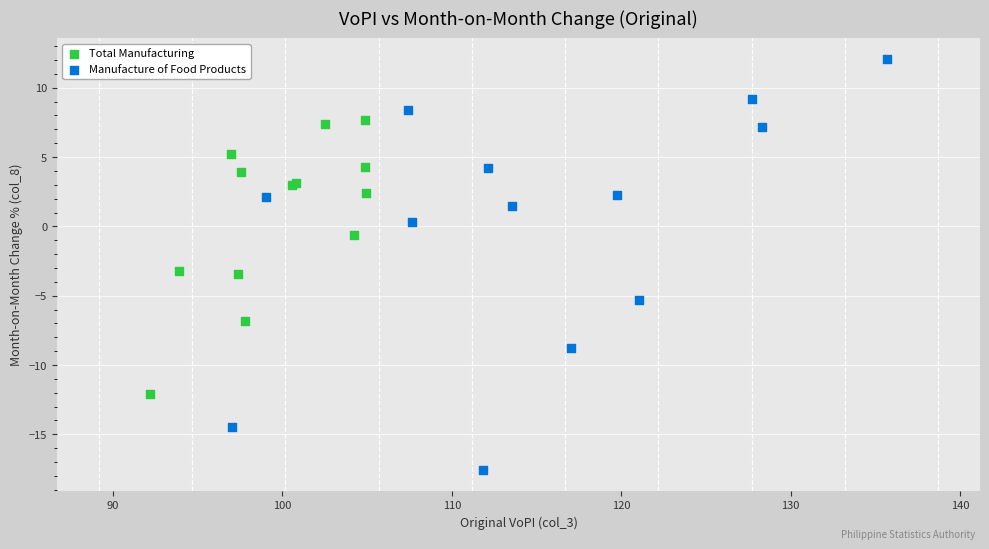

Which series has the largest Y range (max minus min)?

Manufacture of Food Products